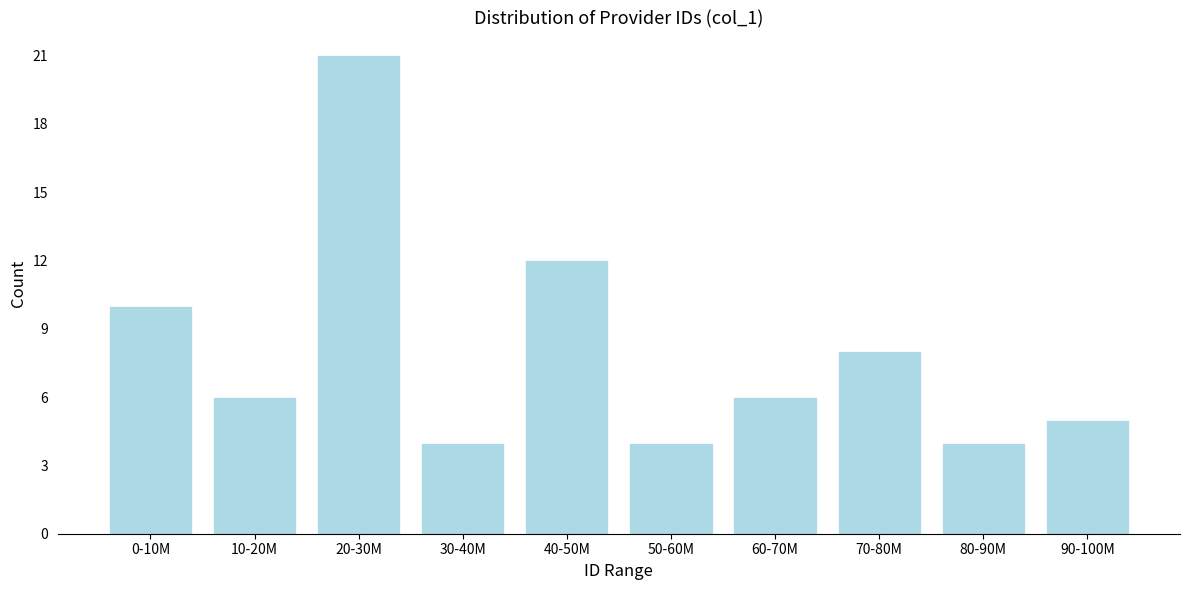

Reading left to right, list all the values displayed in this chart.

0-10M=10	10-20M=6	20-30M=21	30-40M=4	40-50M=12	50-60M=4	60-70M=6	70-80M=8	80-90M=4	90-100M=5